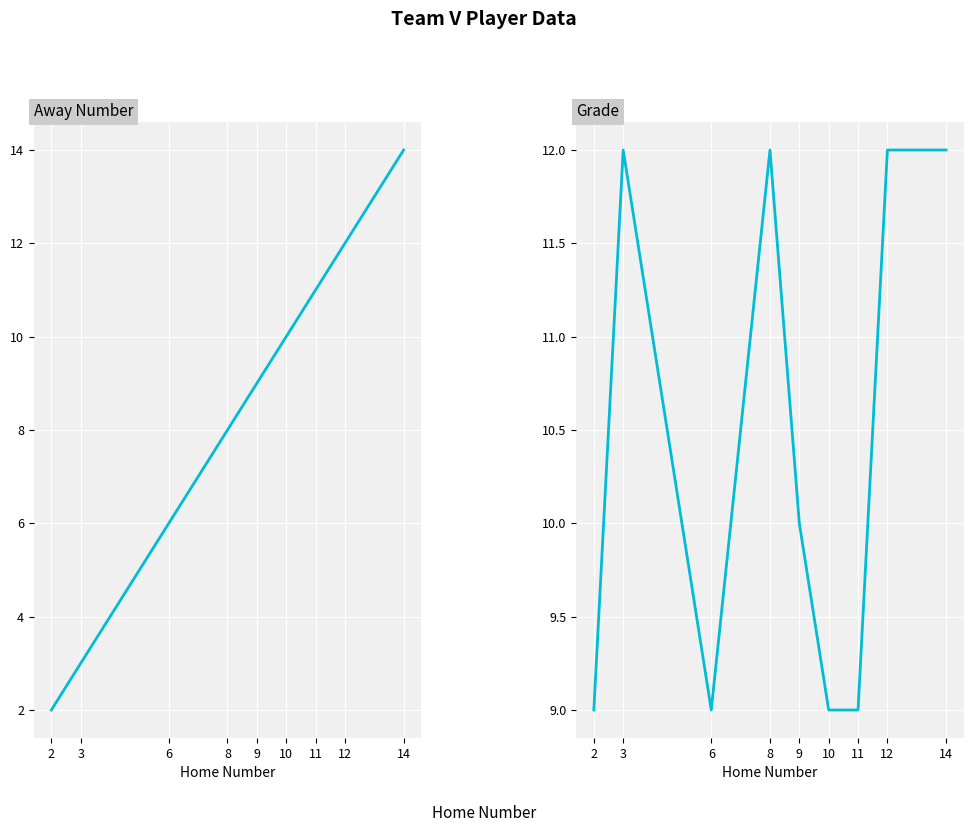

True or false: Grade has a value of 5 at 12.

False